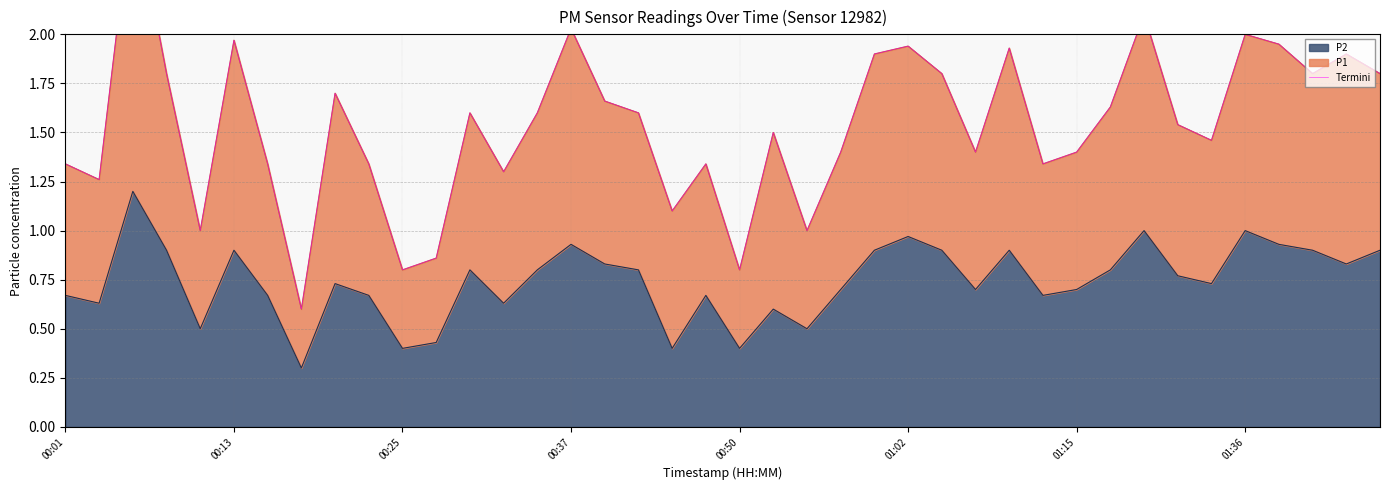

Reading left to right, what are all the values shown in this chart?

1.3	1.3	2.7	1.8	1.0	2.0	1.3	0.6	1.7	1.3	0.8	0.9	1.6	1.3	1.6	2.0	1.7	1.6	1.1	1.3	0.8	1.5	1.0	1.4	1.9	1.9	1.8	1.4	1.9	1.3	1.4	1.6	2.1	1.5	1.5	2.0	2.0	1.8	1.9	1.8